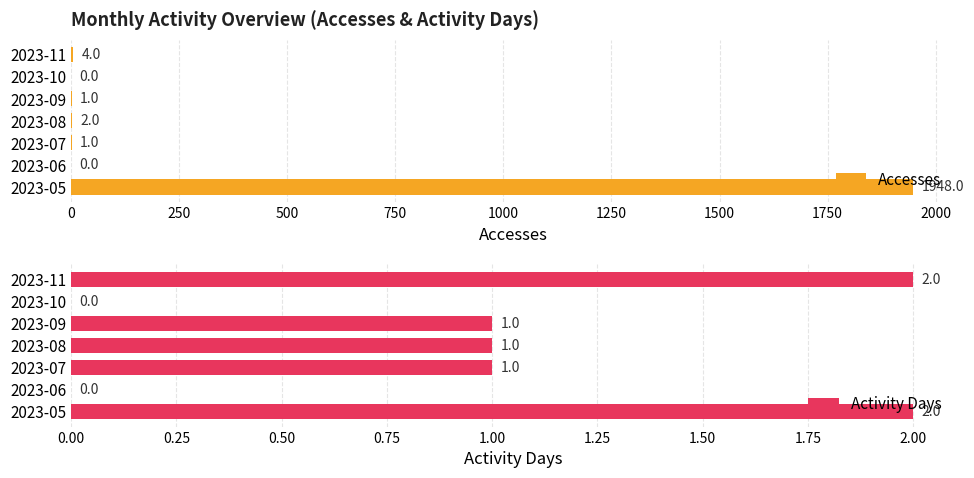

True or false: Accesses has a value of 428 at 2023-05.

False